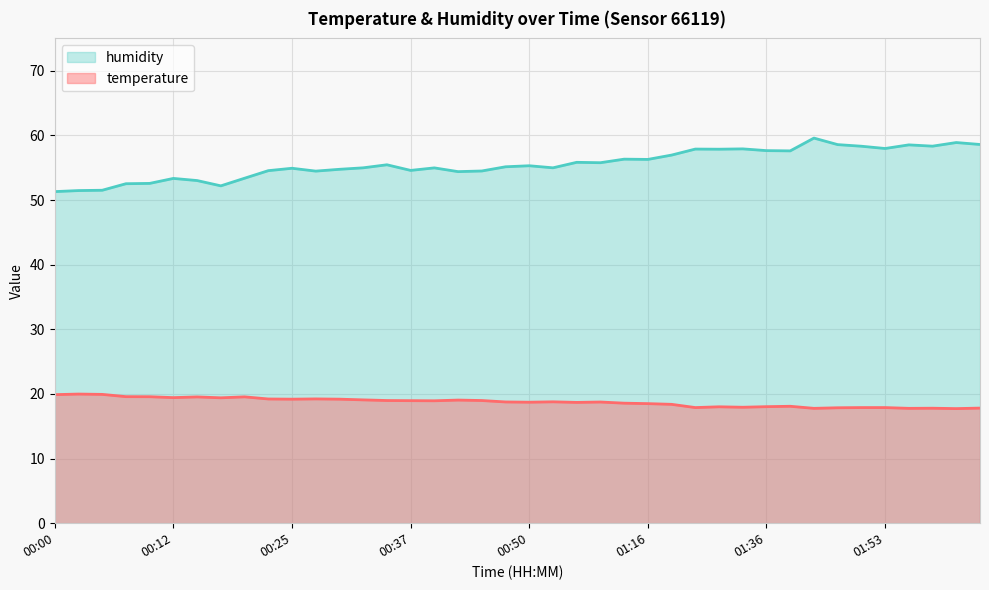

What is the value of the temperature point at the 1st from the left?

19.9